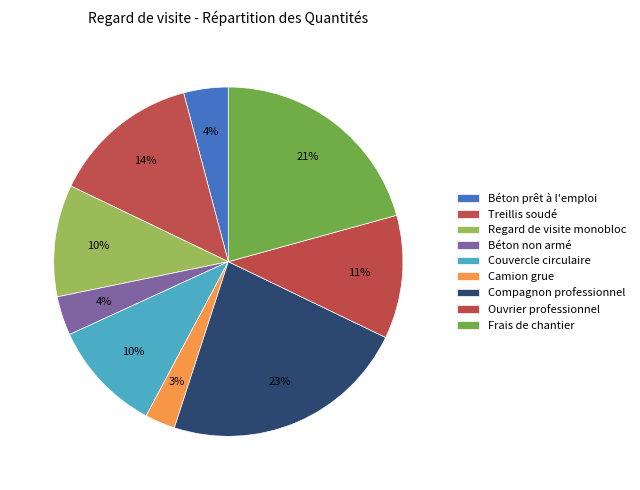

The Couvercle circulaire slice represents 10% of the pie. True or false?

True